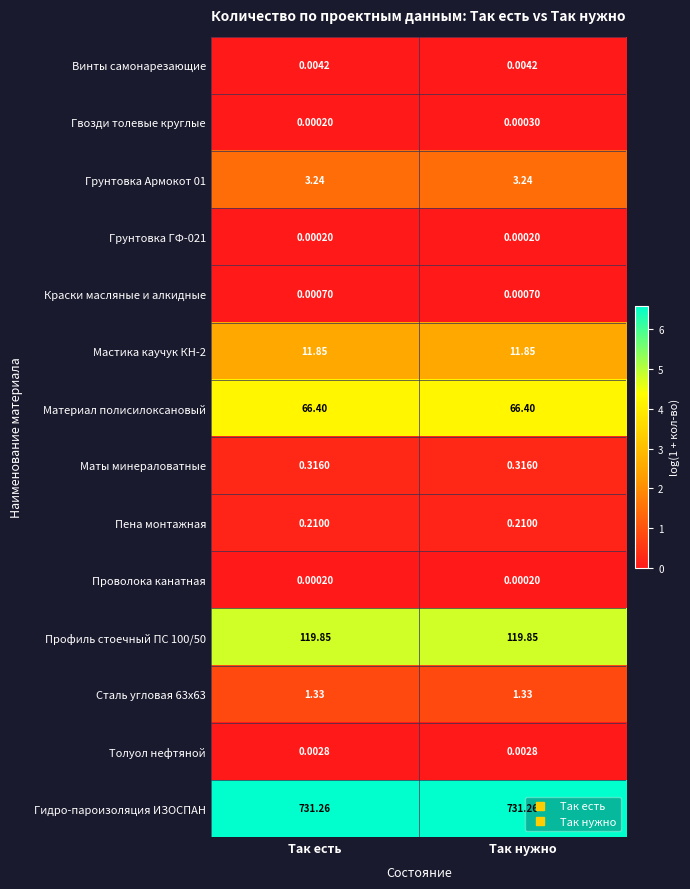

Which category has the highest value in the Гвозди толевые круглые series?

Так нужно